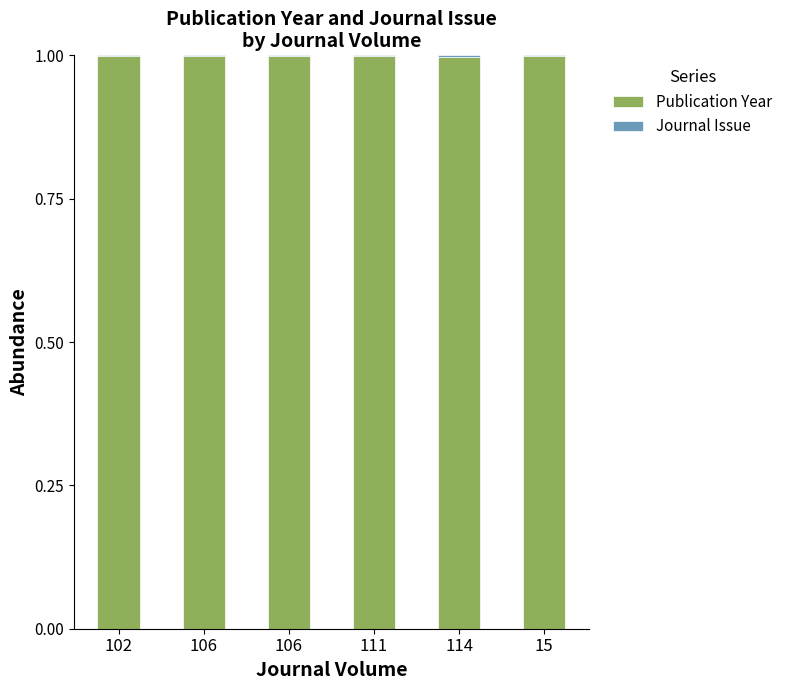

Are the bars horizontal?

No